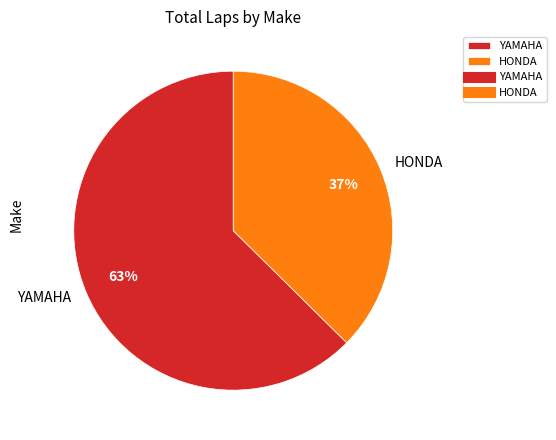

The HONDA slice represents 37% of the pie. True or false?

True